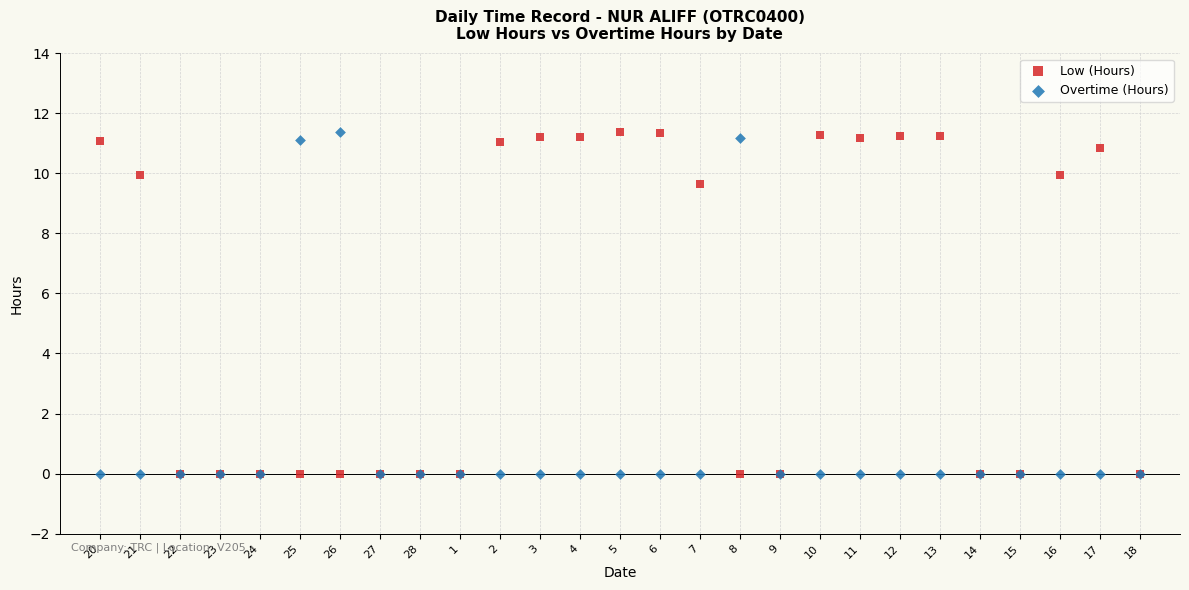

Across all series, what Y value is closest to 5?

9.7